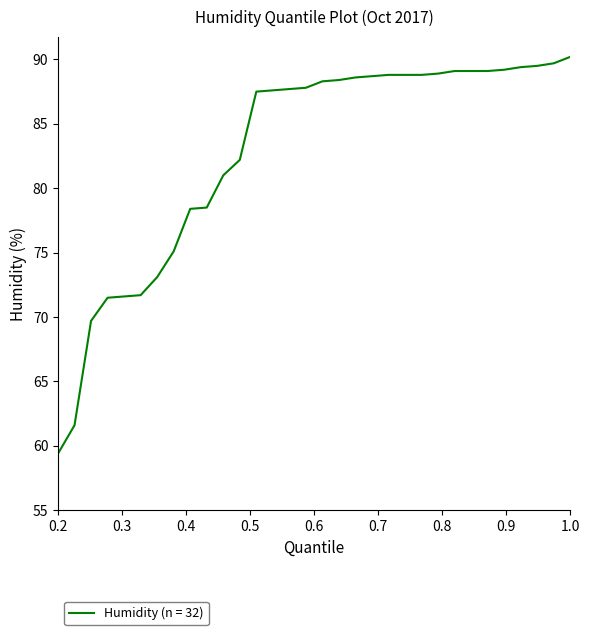

How many distinct data groups are displayed?

1